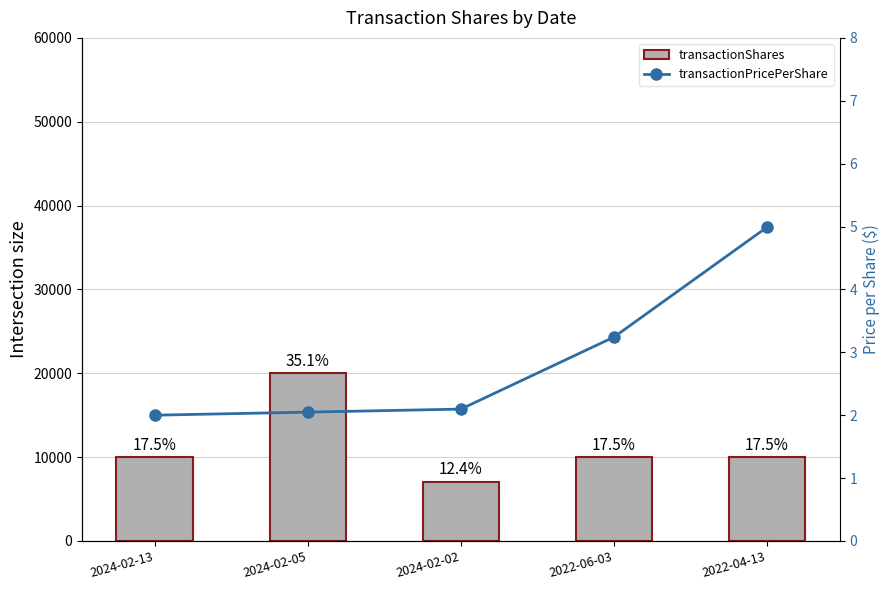

What is the average value of the transactionPricePerShare series?

2.9